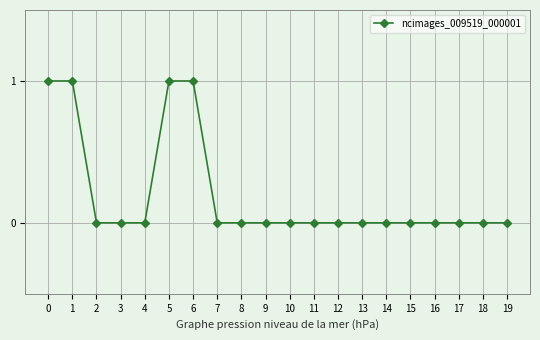

How many categories are shown in the chart?

20